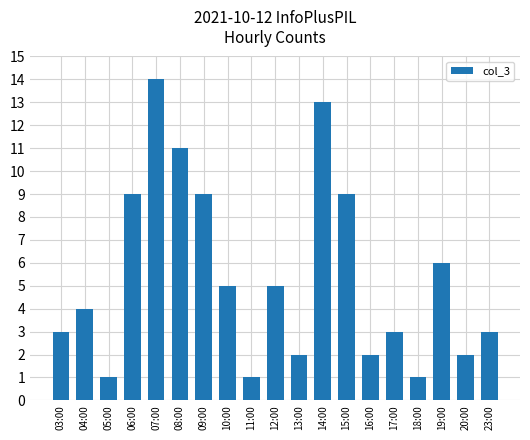

How many bars are there in total?

19